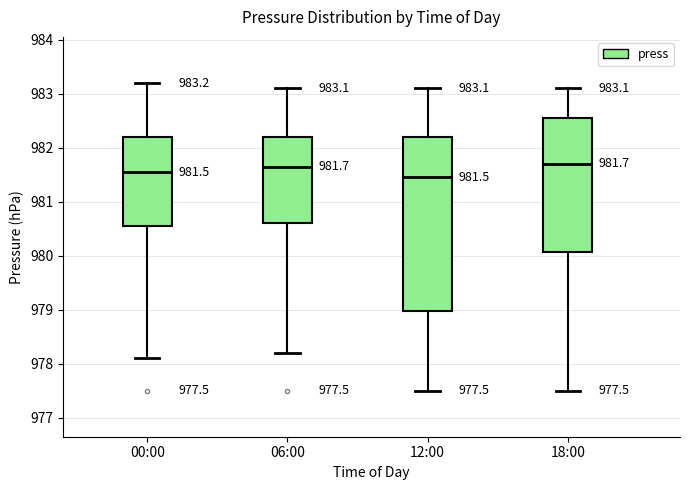

Comparing the boxes themselves (not the whiskers), which one is the tallest?

12:00